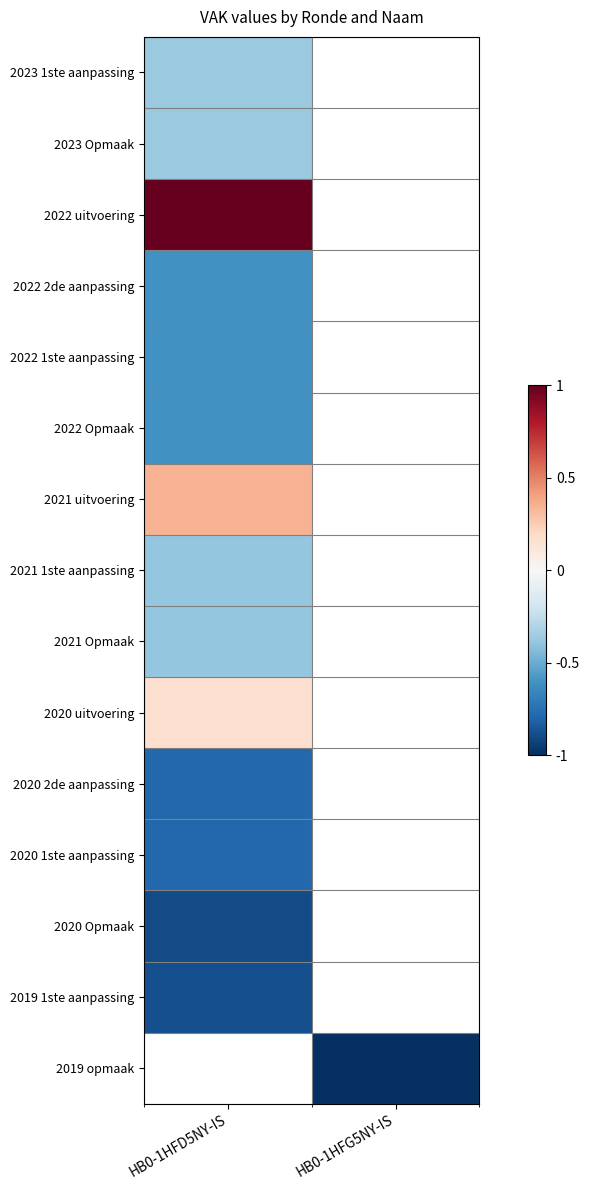

True or false: 2019 1ste aanpassing has a value of -0.9 at HB0-1HFD5NY-IS.

True